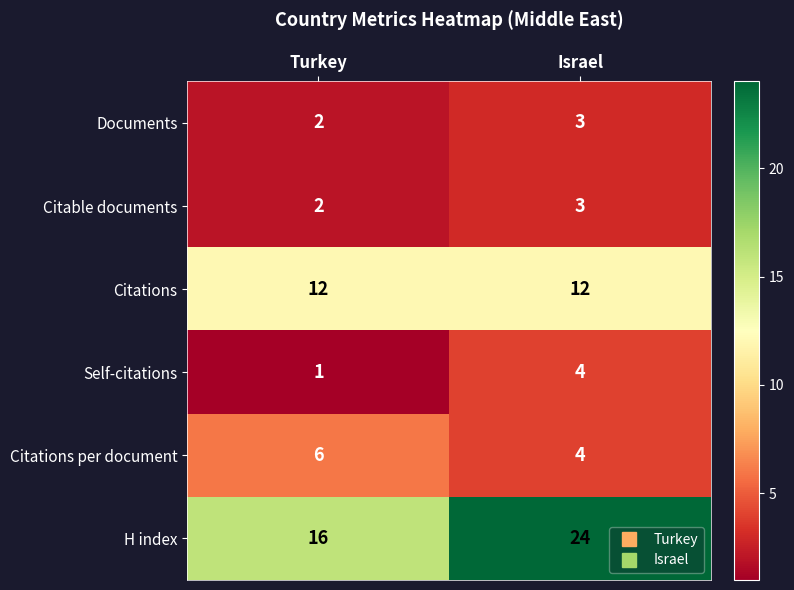

Reading right to left, what are all the values shown in this chart?

Documents: Israel=3	Turkey=2
Citable documents: Israel=3	Turkey=2
Citations: Israel=12	Turkey=12
Self-citations: Israel=4	Turkey=1
Citations per document: Israel=4	Turkey=6
H index: Israel=24	Turkey=16